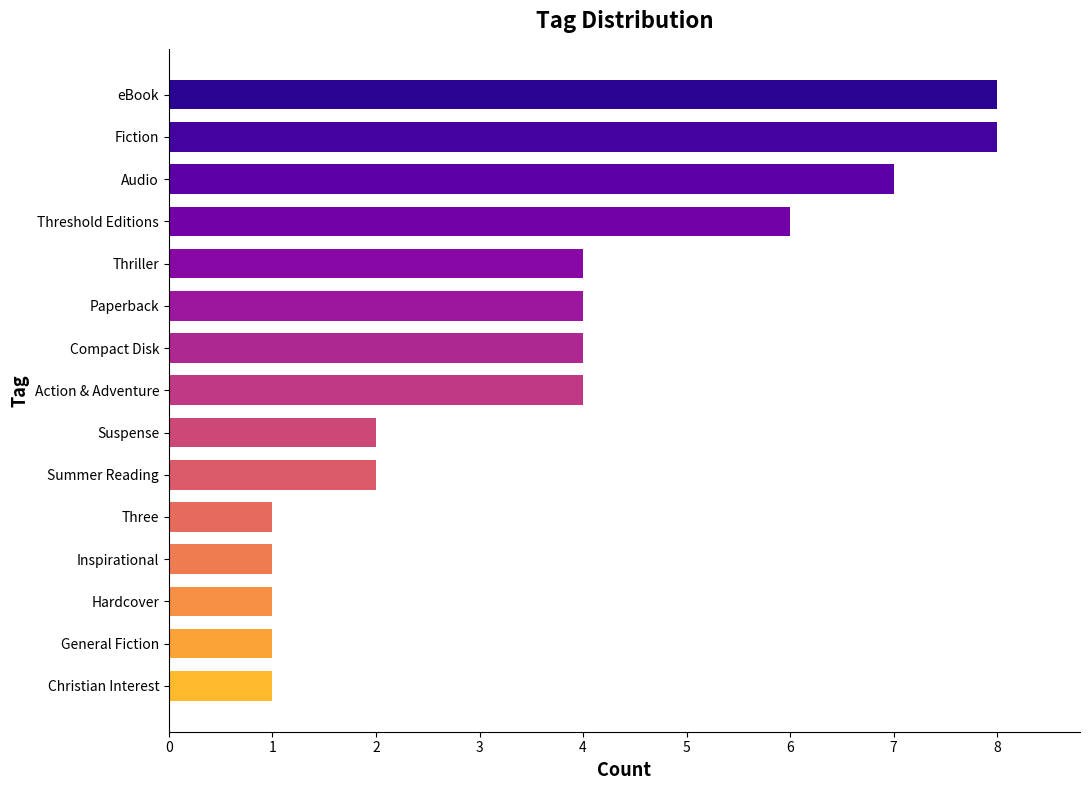

Read the value at Audio.

7